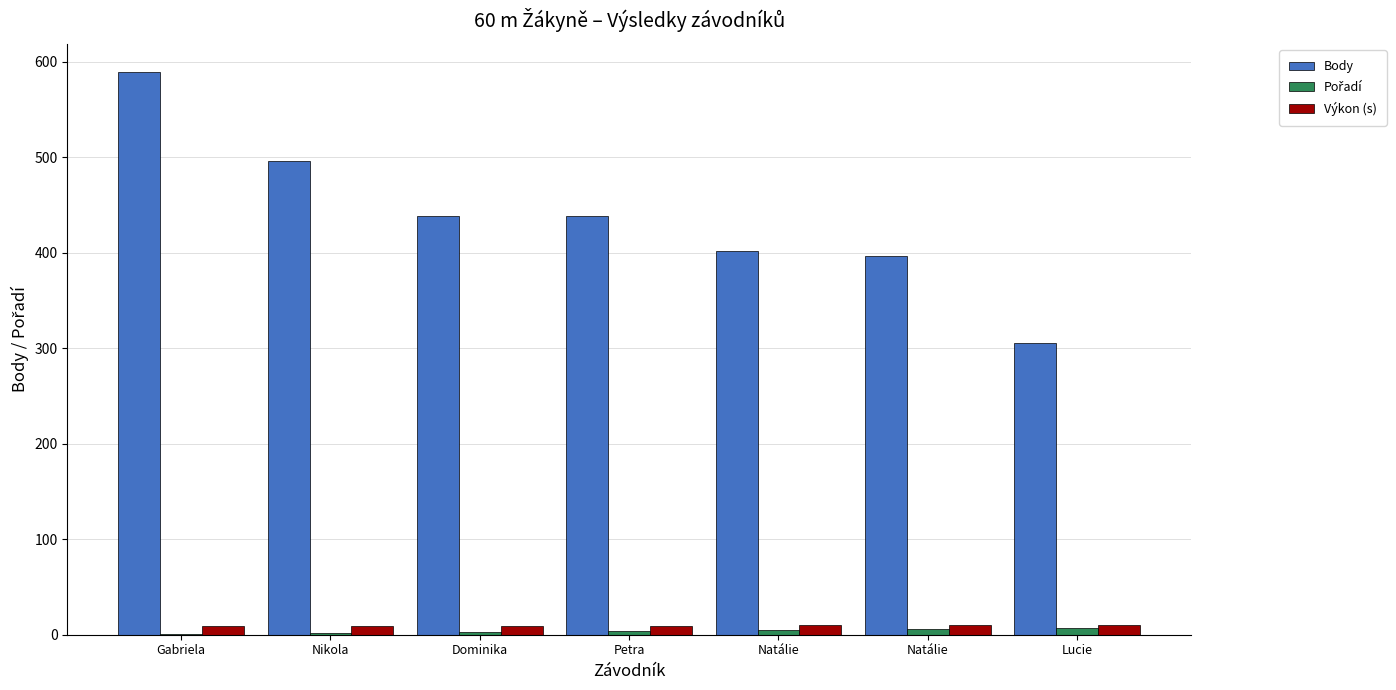

Count the number of data series in this chart.

3